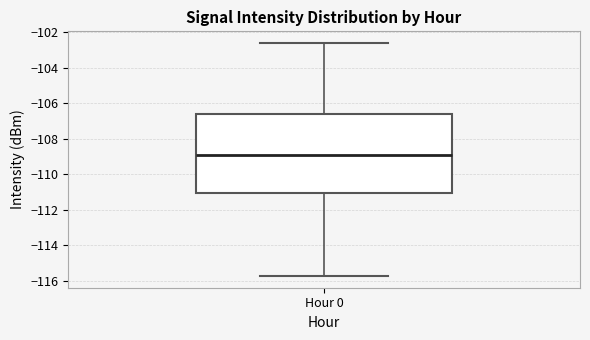

Read this box plot against the y-axis: the position of the median line, the range covered by the box, and the ends of both whiskers. The values are not printed on the chart, so give them approximately, as read against the axis.

median -109.0, box -111.0 to -106.6, whiskers -115.8 to -102.6